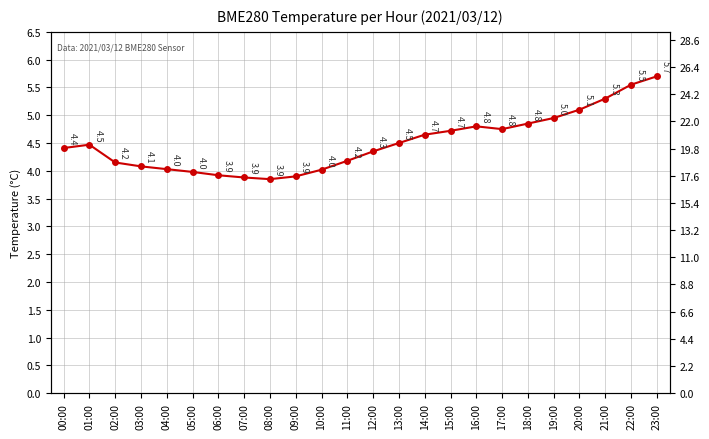

Does the chart display data point markers on the line(s)?

Yes